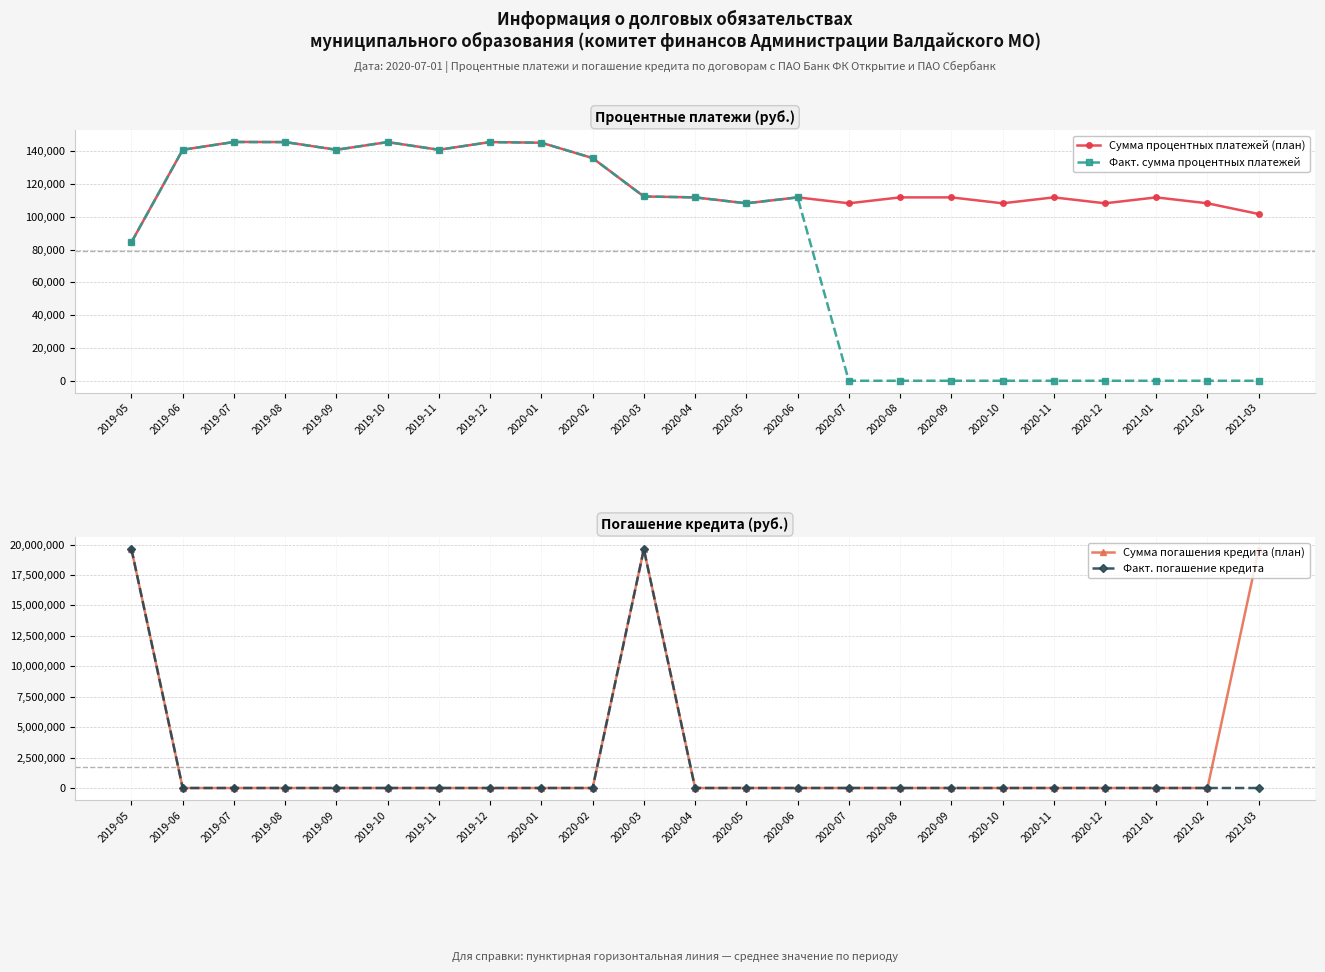

At how many categories does at least one series exceed 13177742?

3